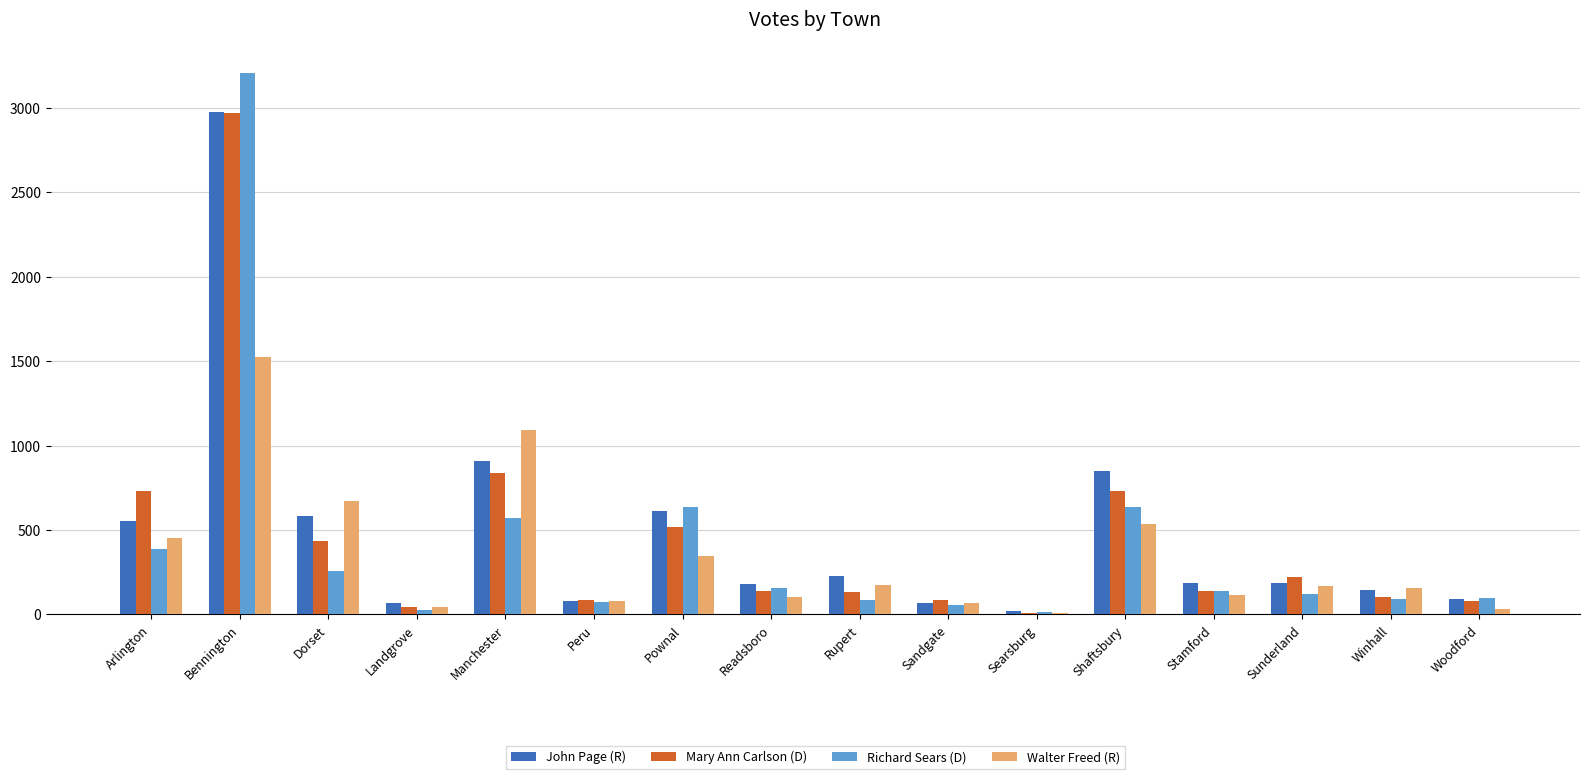

At which category is the sum across all series the highest?

Bennington